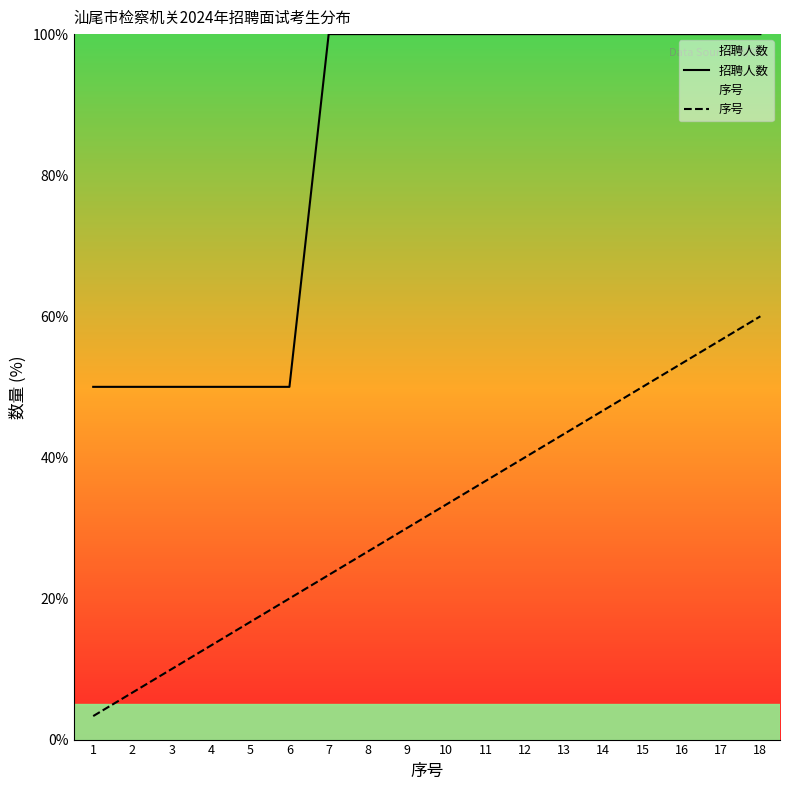

True or false: 招聘人数 and 序号 intersect in this chart.

False